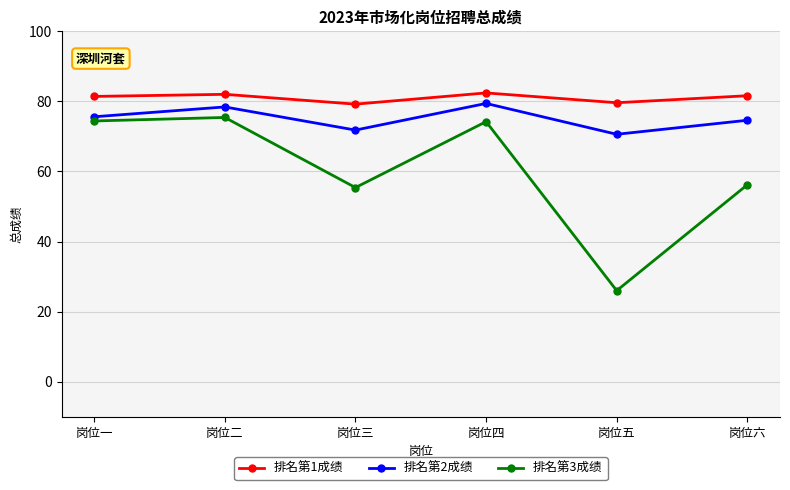

Rank the series by their average value, from lowest to highest.

排名第3成绩, 排名第2成绩, 排名第1成绩